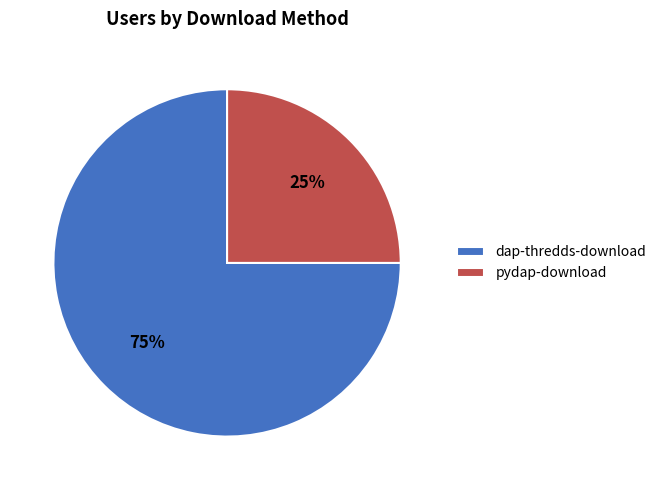

True or false: pydap-download accounts for 32% of the total.

False